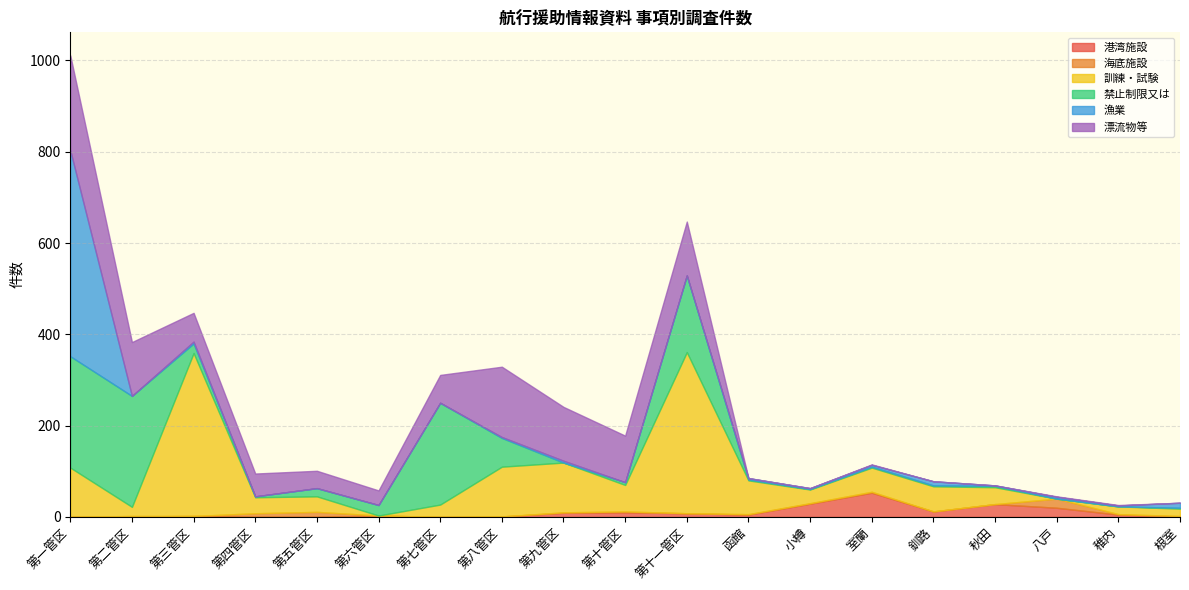

Which series has the largest range (max minus min)?

漁業